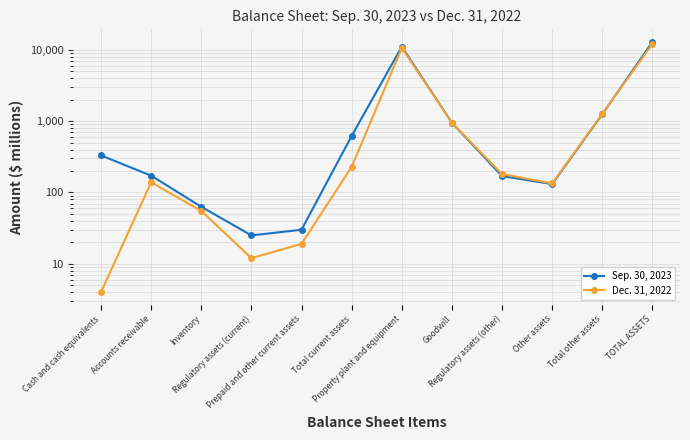

Which series has the largest total across all categories?

Sep. 30, 2023